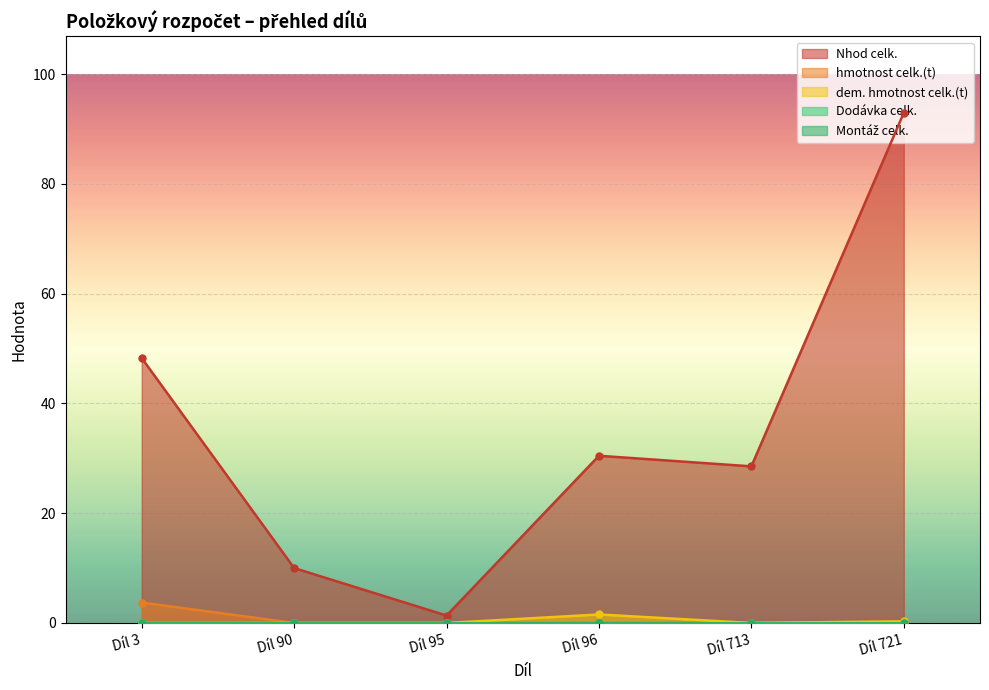

True or false: Nhod celk. and hmotnost celk.(t) intersect in this chart.

False